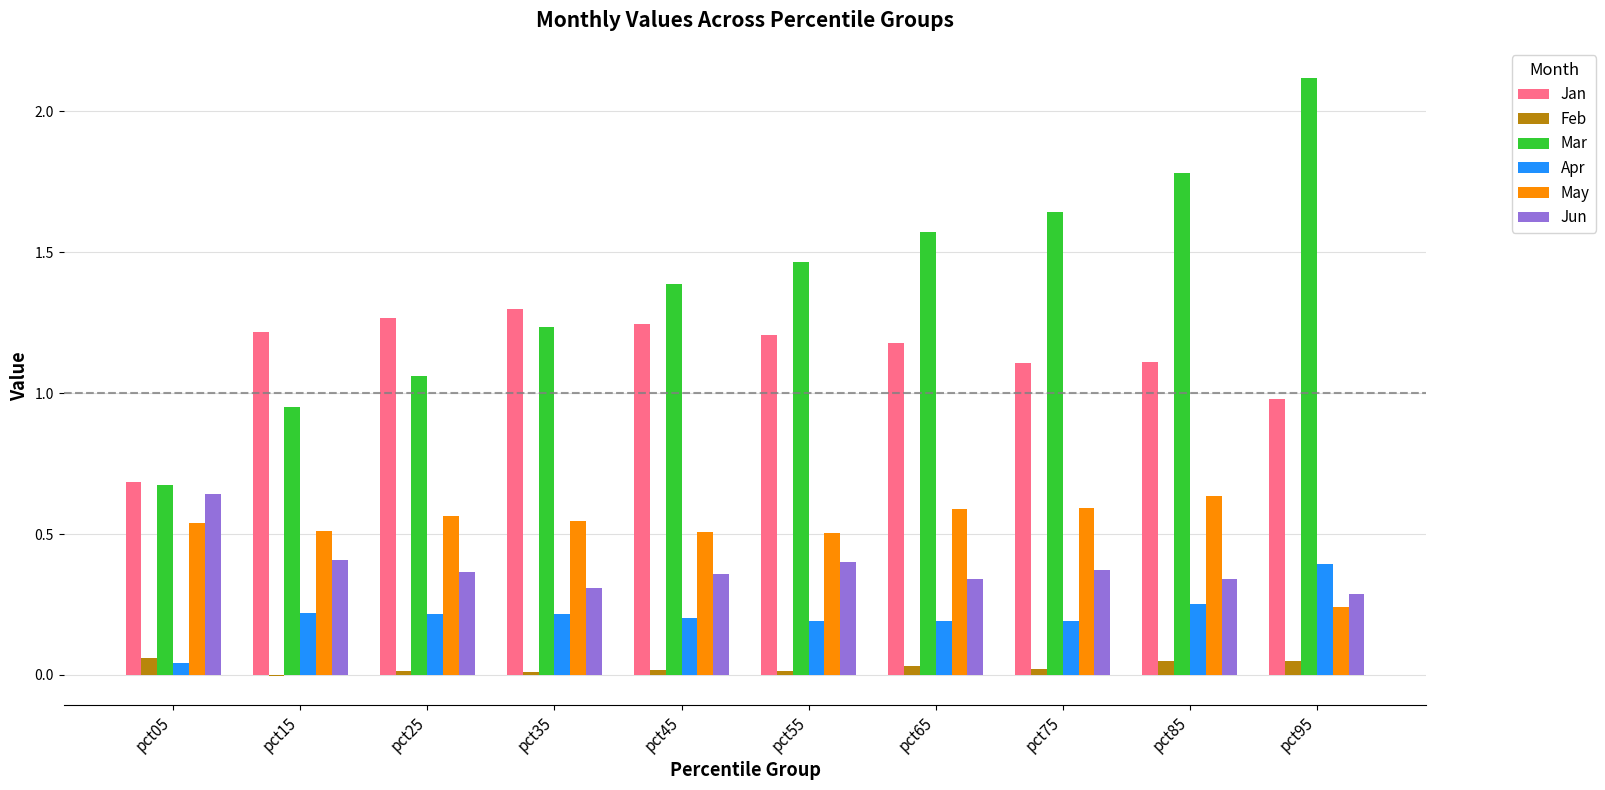

The value of May at pct55 is 0.5. True or false?

True